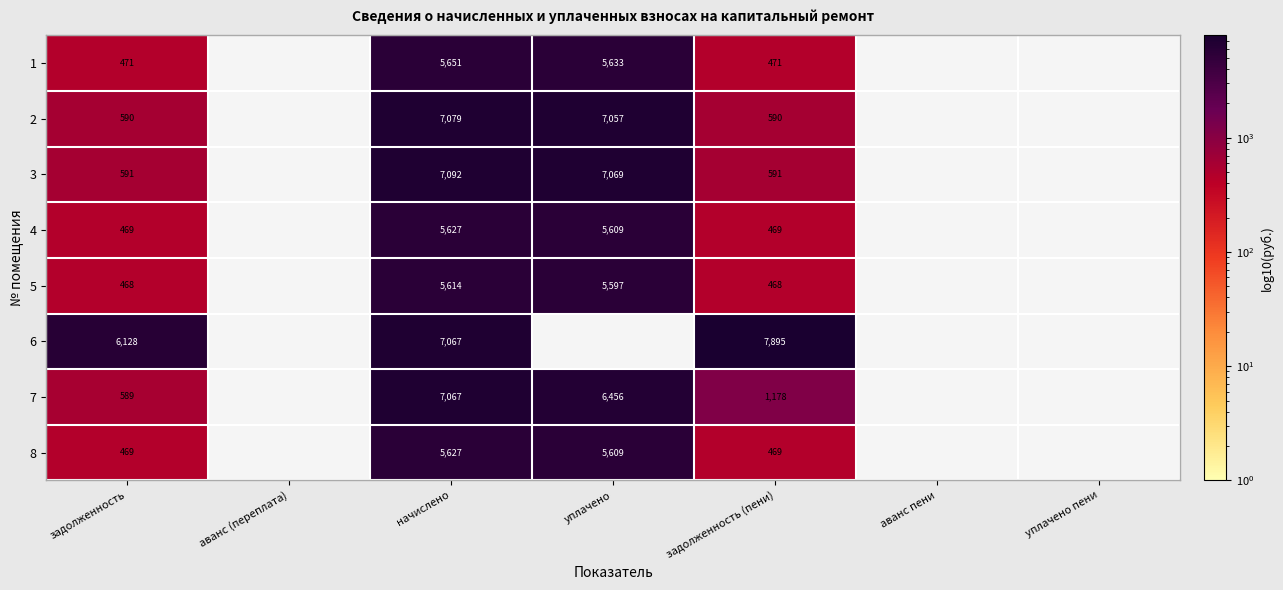

Which label corresponds to the largest value in the chart?

задолженность (пени)